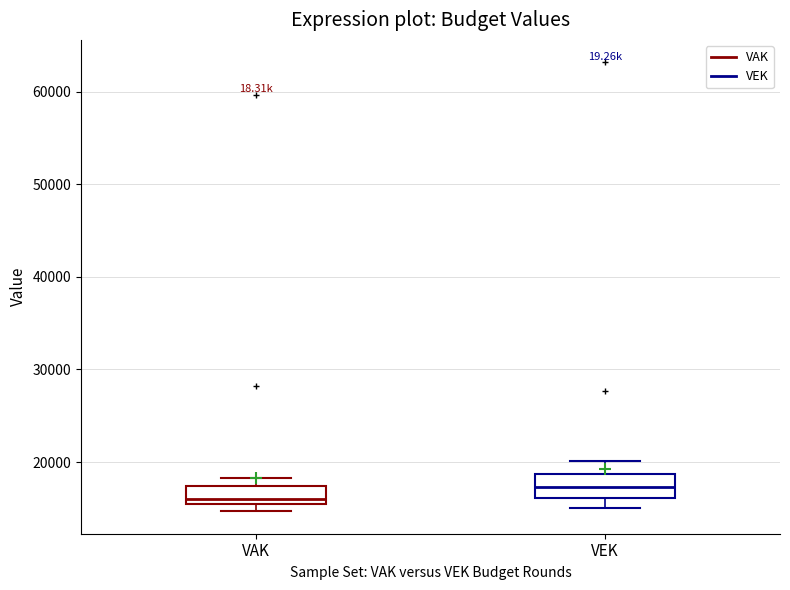

Which box's median line is the lowest?

VAK